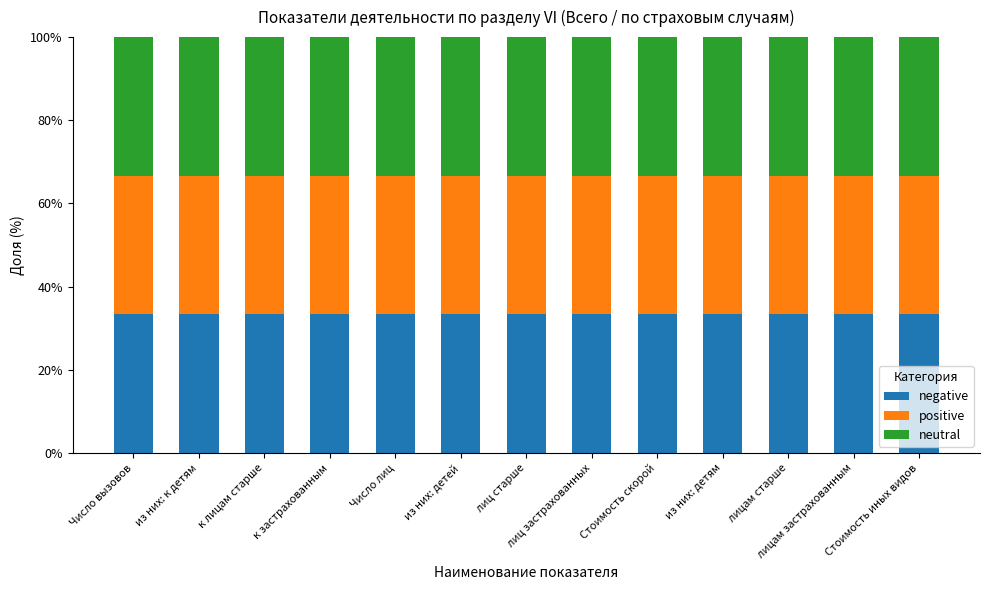

Does the chart contain any negative values?

No